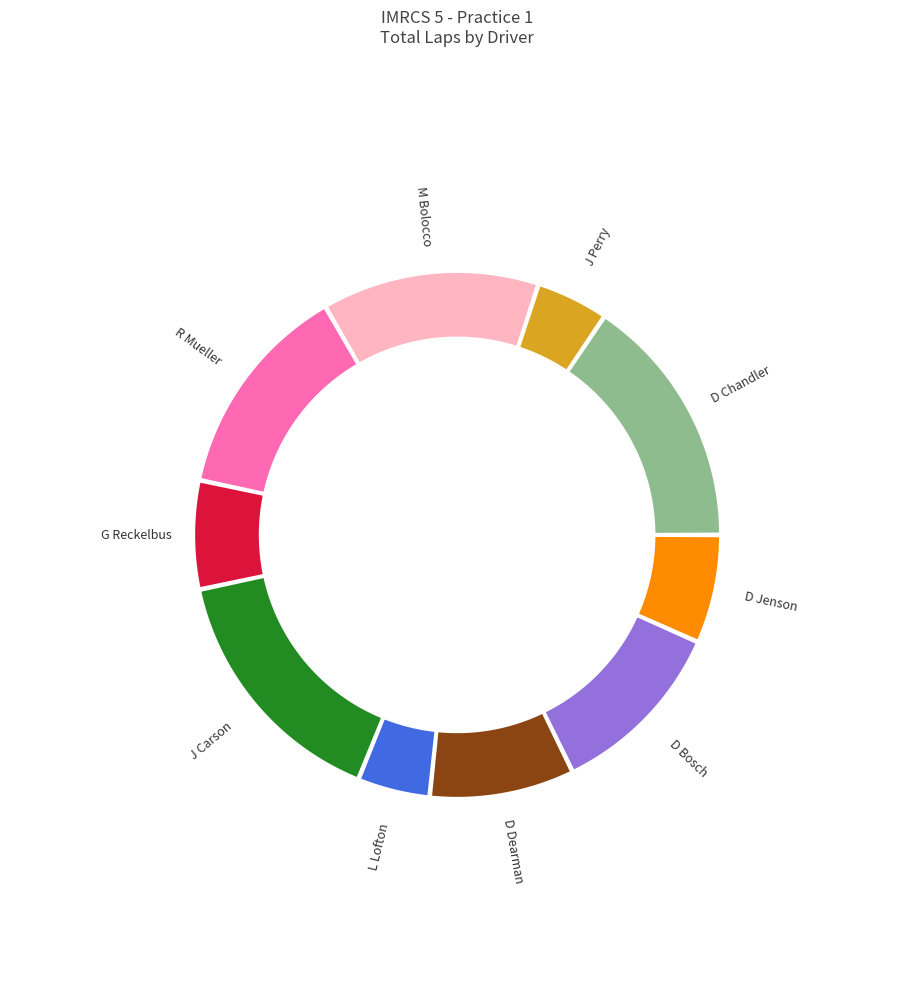

To the nearest percent, what is the difference between the largest and smallest slice percentages?

11%